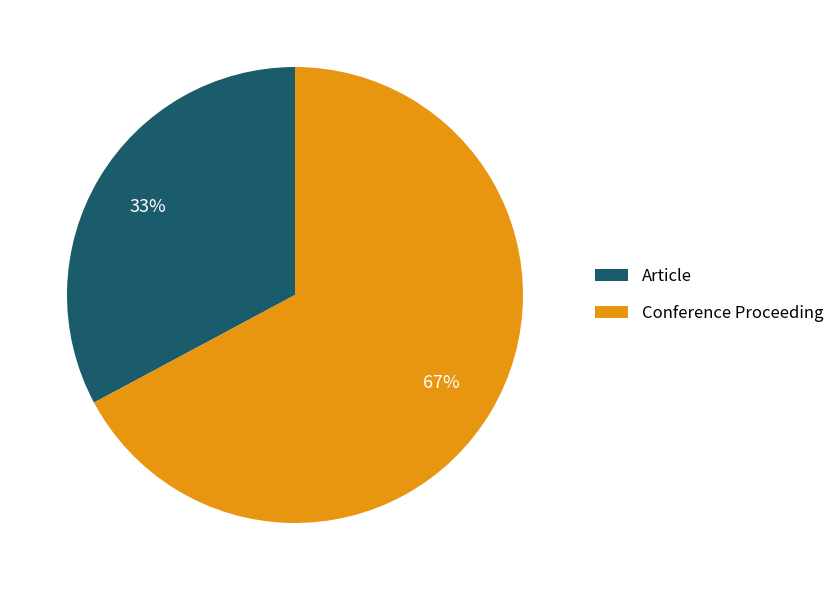

To the nearest percent, what is the combined percentage of Conference Proceeding and Article?

100%